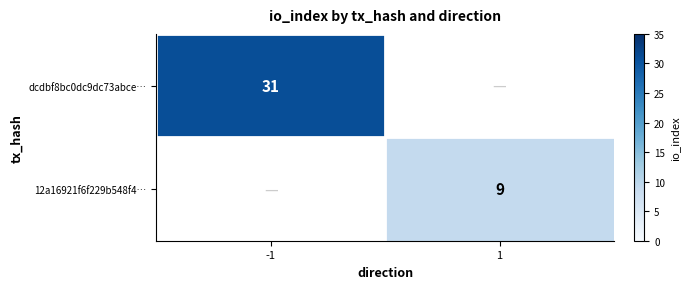

At how many categories does at least one series exceed 20?

1